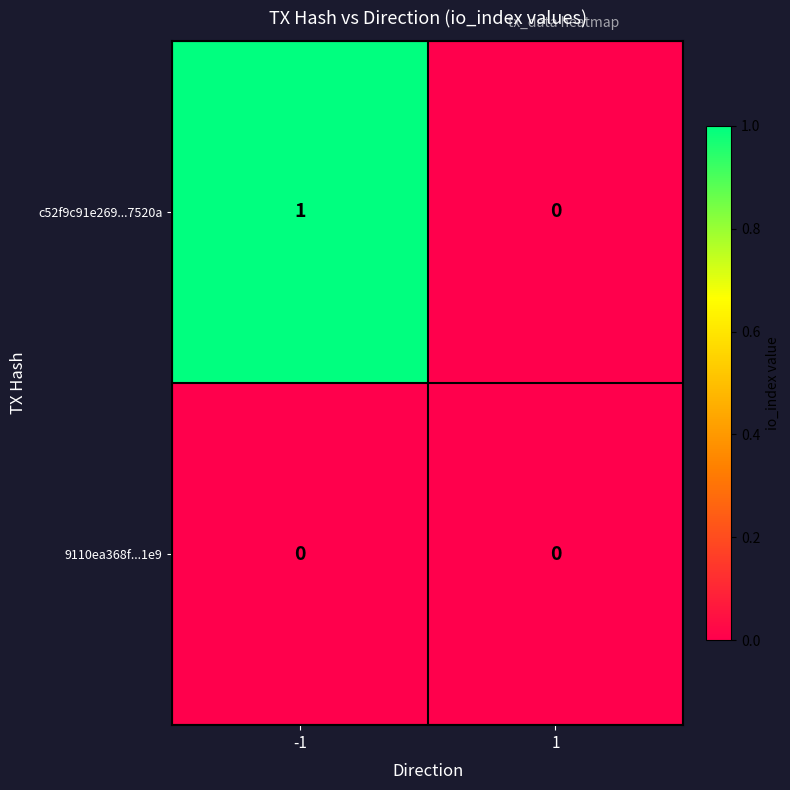

Between -1 and 1, which series saw the biggest shift?

c52f9c91e269...7520a